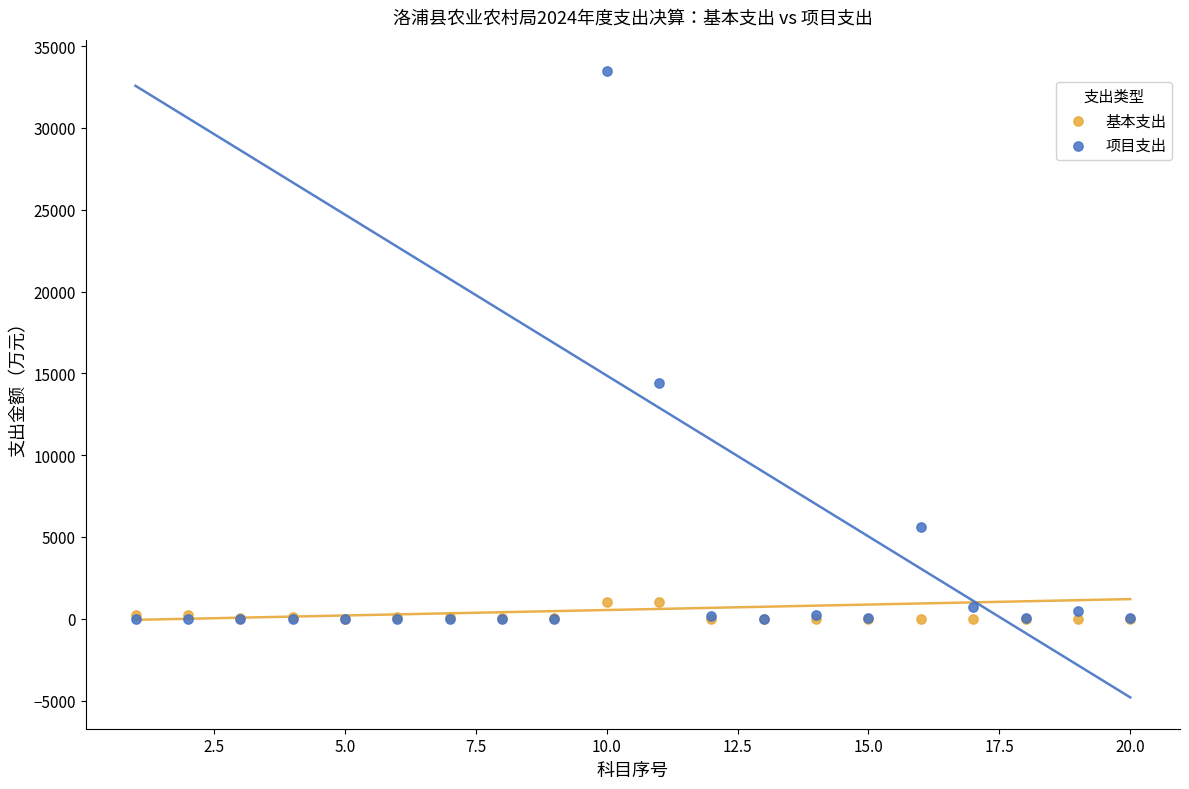

In the 项目支出 series, what Y value is closest to 16739?

14427.5